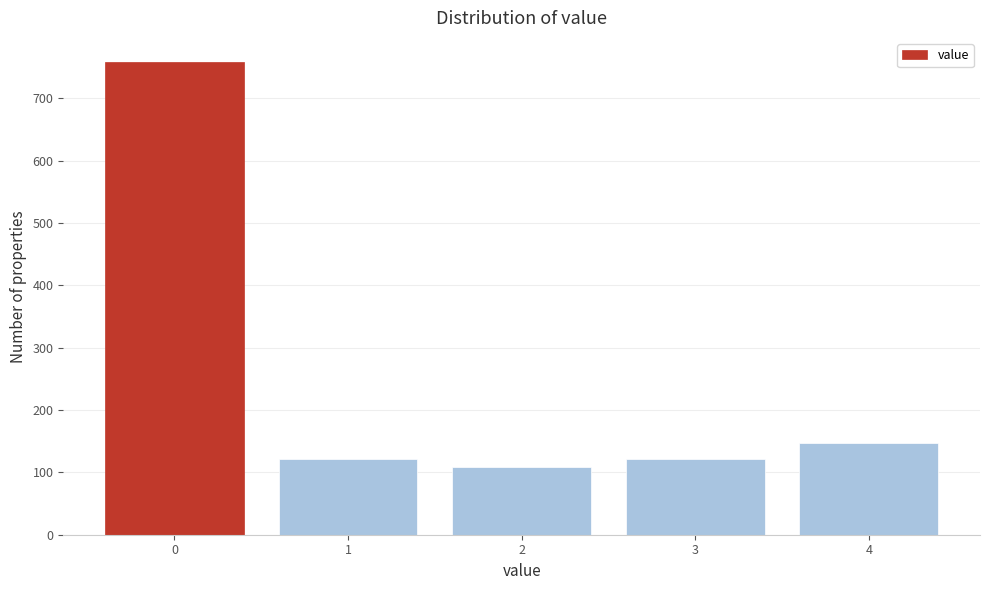

What is the smallest value displayed?

108